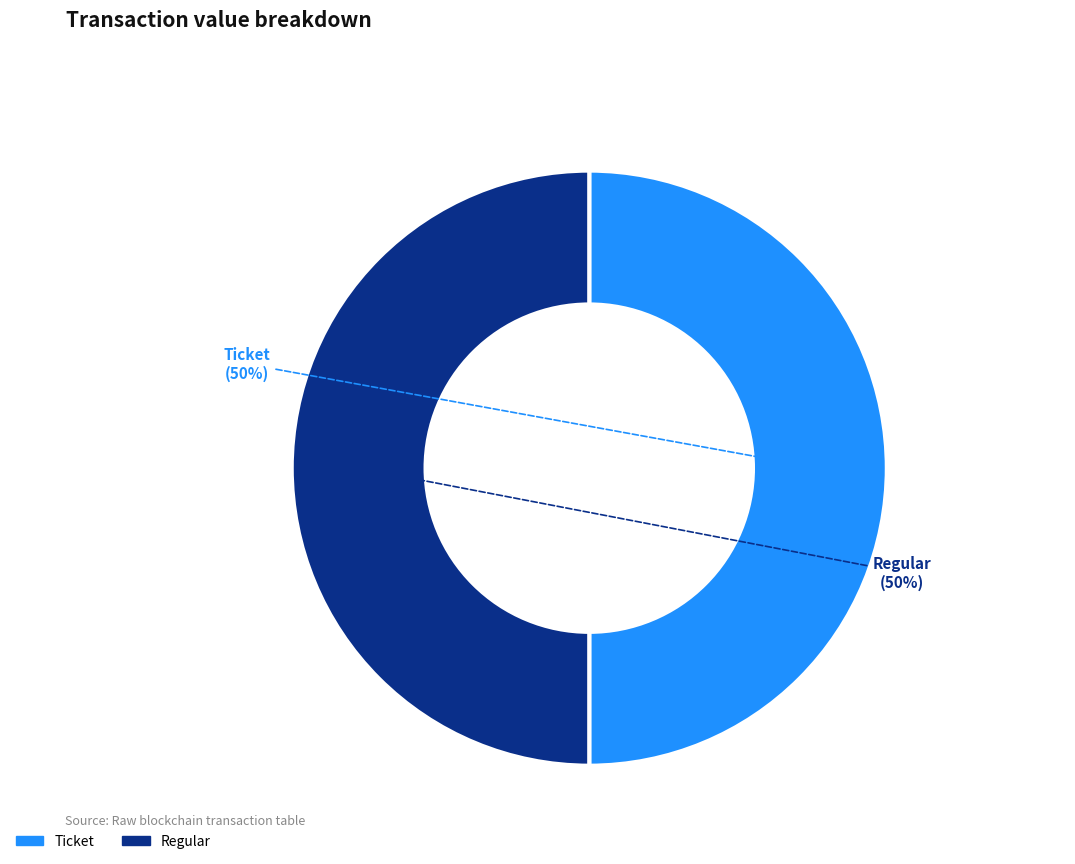

To the nearest percent, what is the average slice percentage?

50%